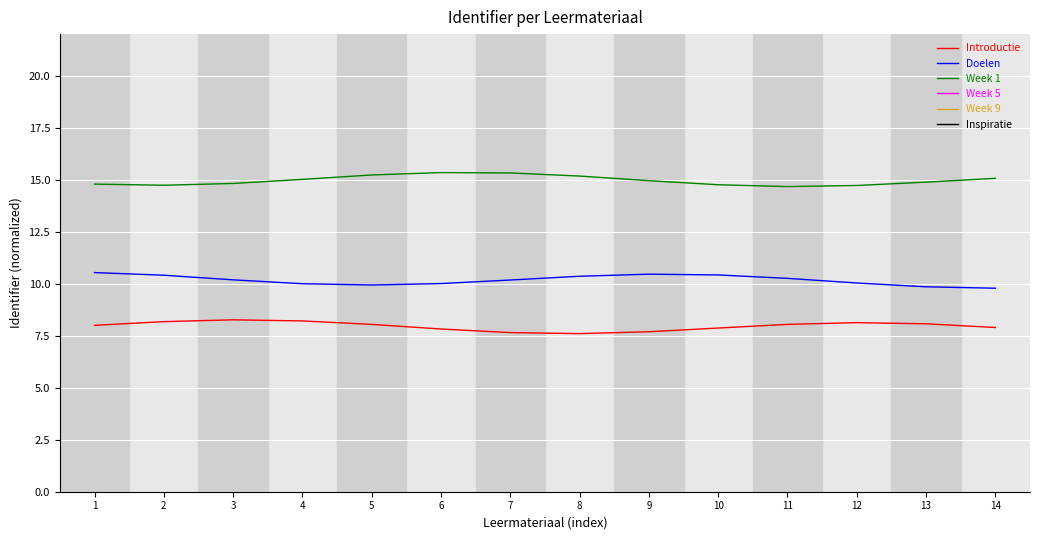

Is it true that Inspiratie equals 31.5 at 2?

True